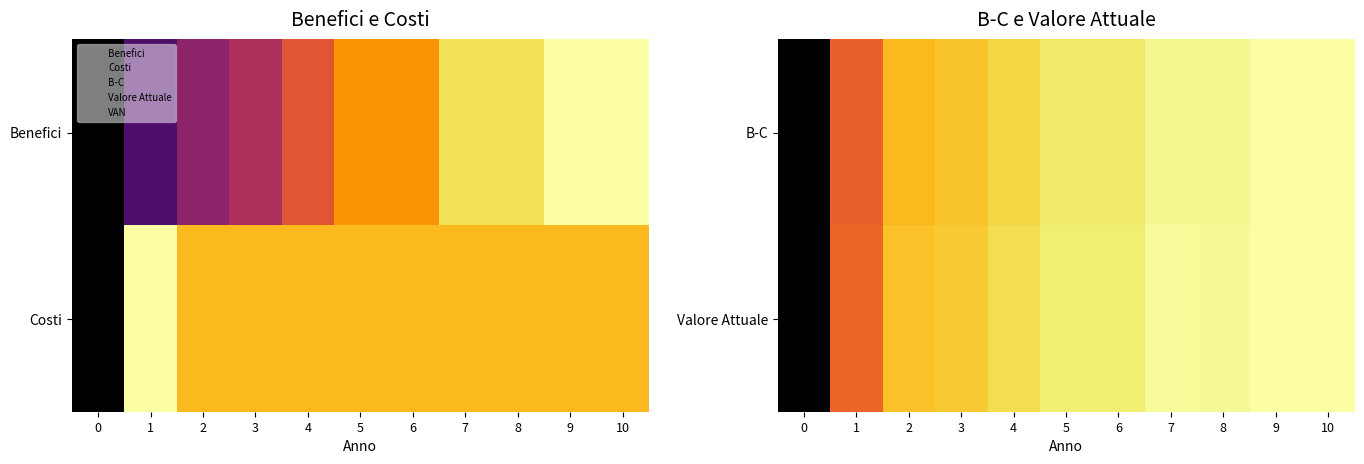

The B-C series shows 1.2 at 5. True or false?

False